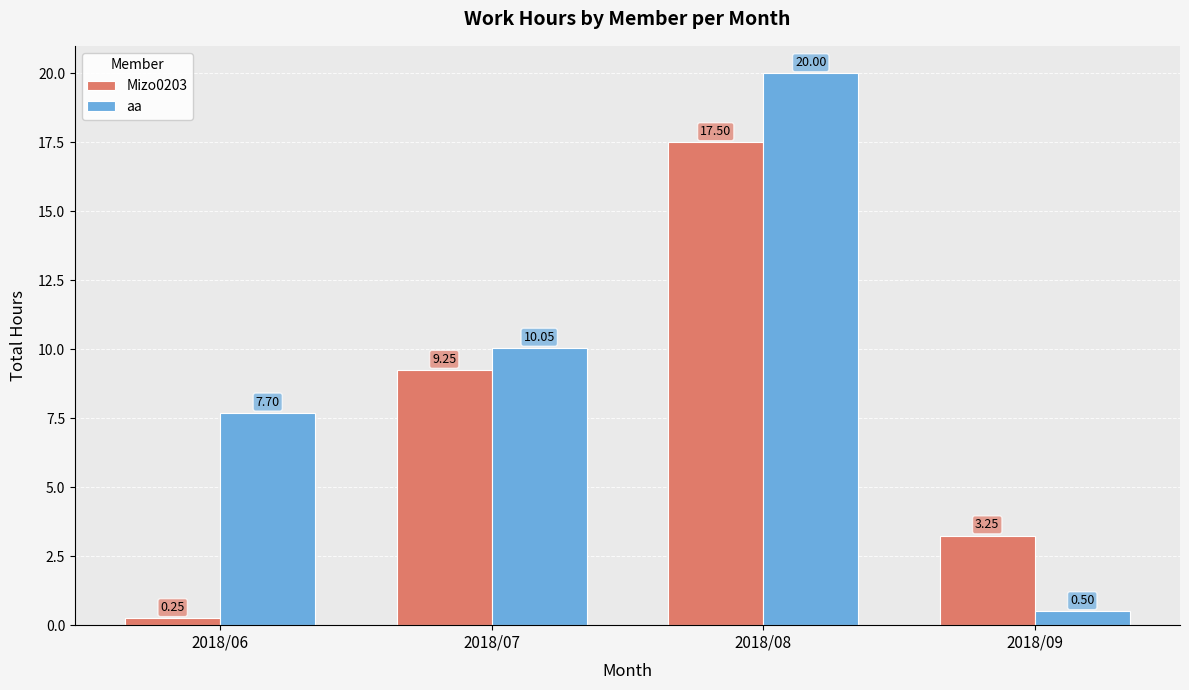

Which series has the largest range (max minus min)?

aa